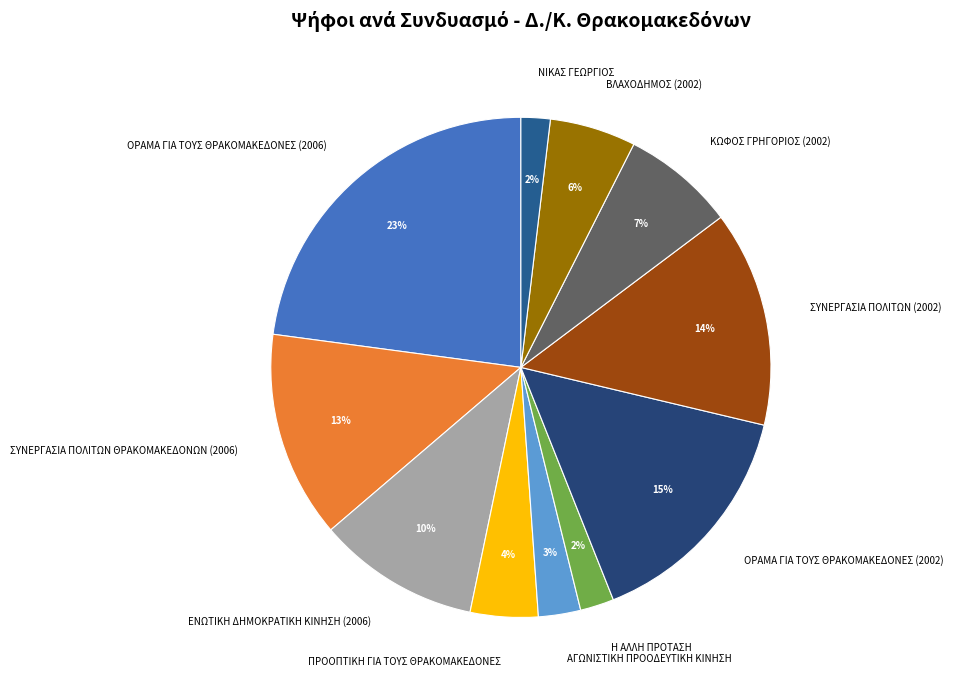

To the nearest percent, what is the average slice percentage?

9%